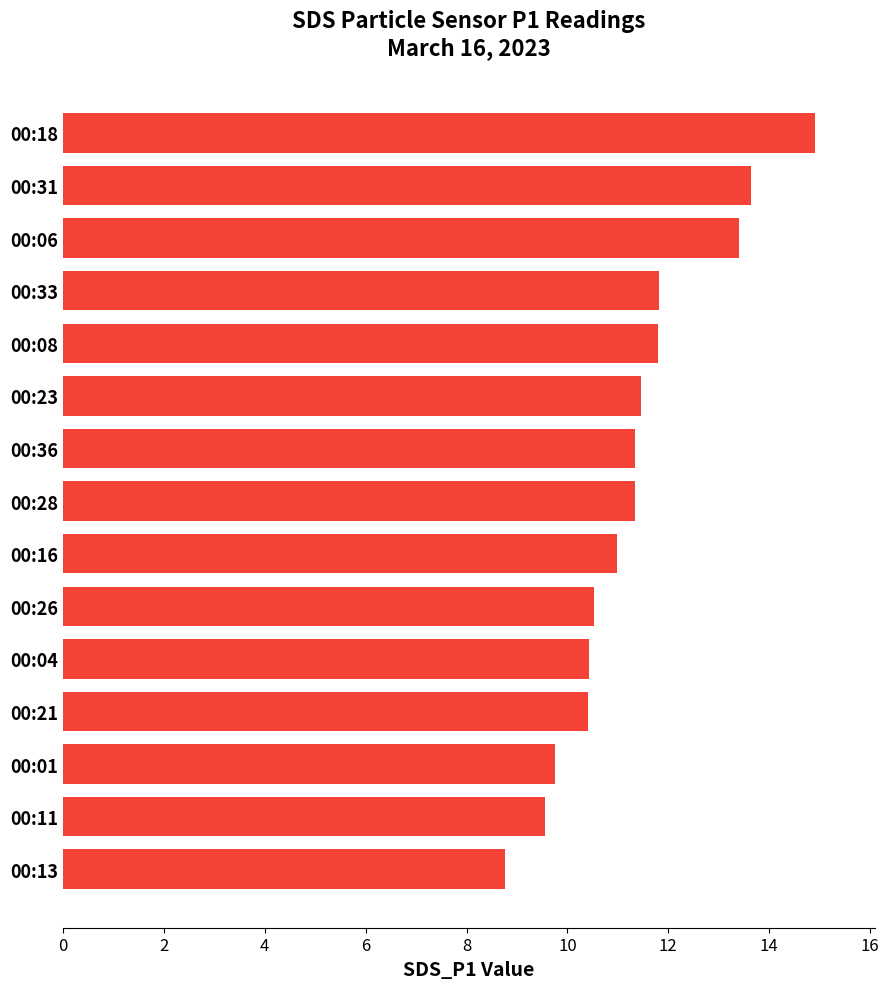

What is the difference between the second highest and minimum values?

4.9